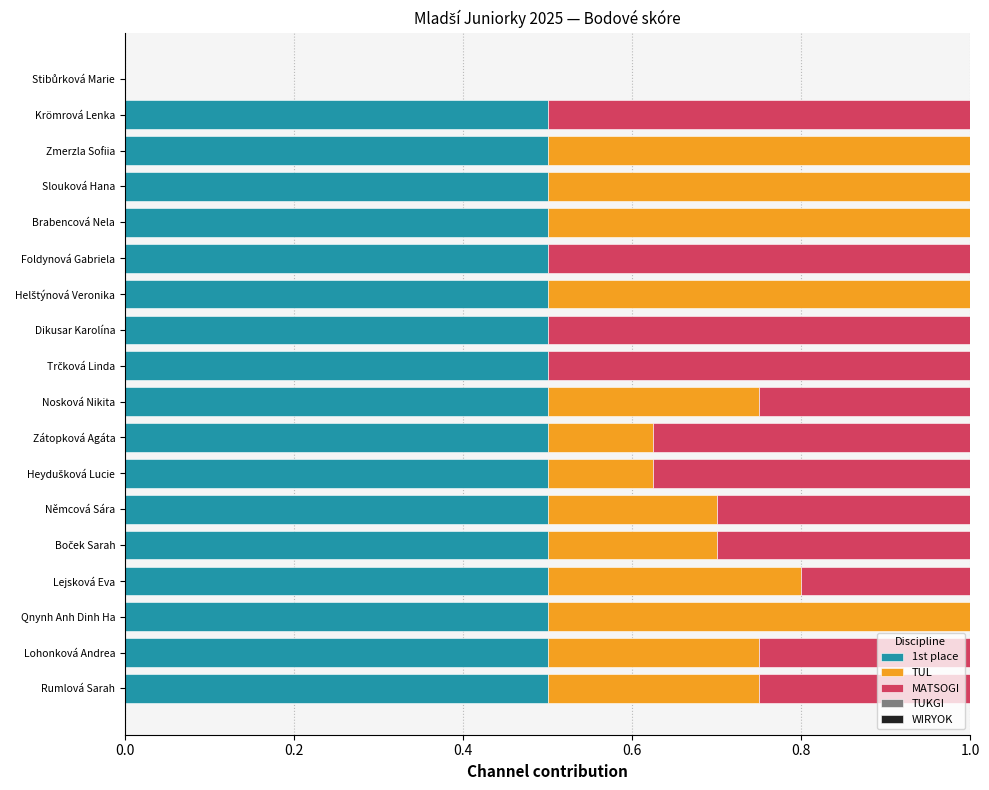

What is the sum of the 1st place values at Brabencová Nela and Lejsková Eva?

1.0